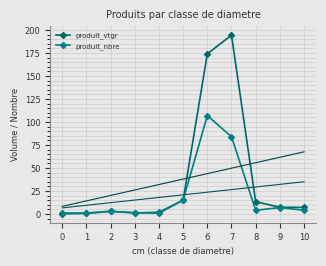

True or false: produit_vtgr has a value of 0.6 at 1.

True